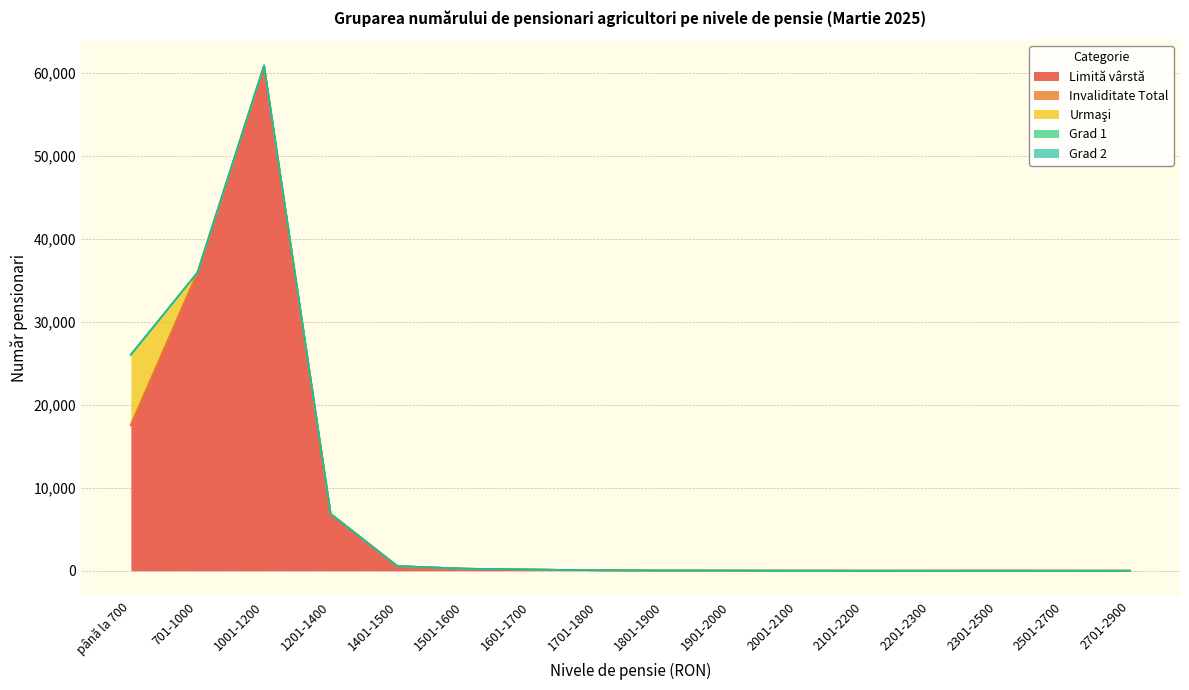

Which category has the highest value in the Limită vârstă series?

1001-1200